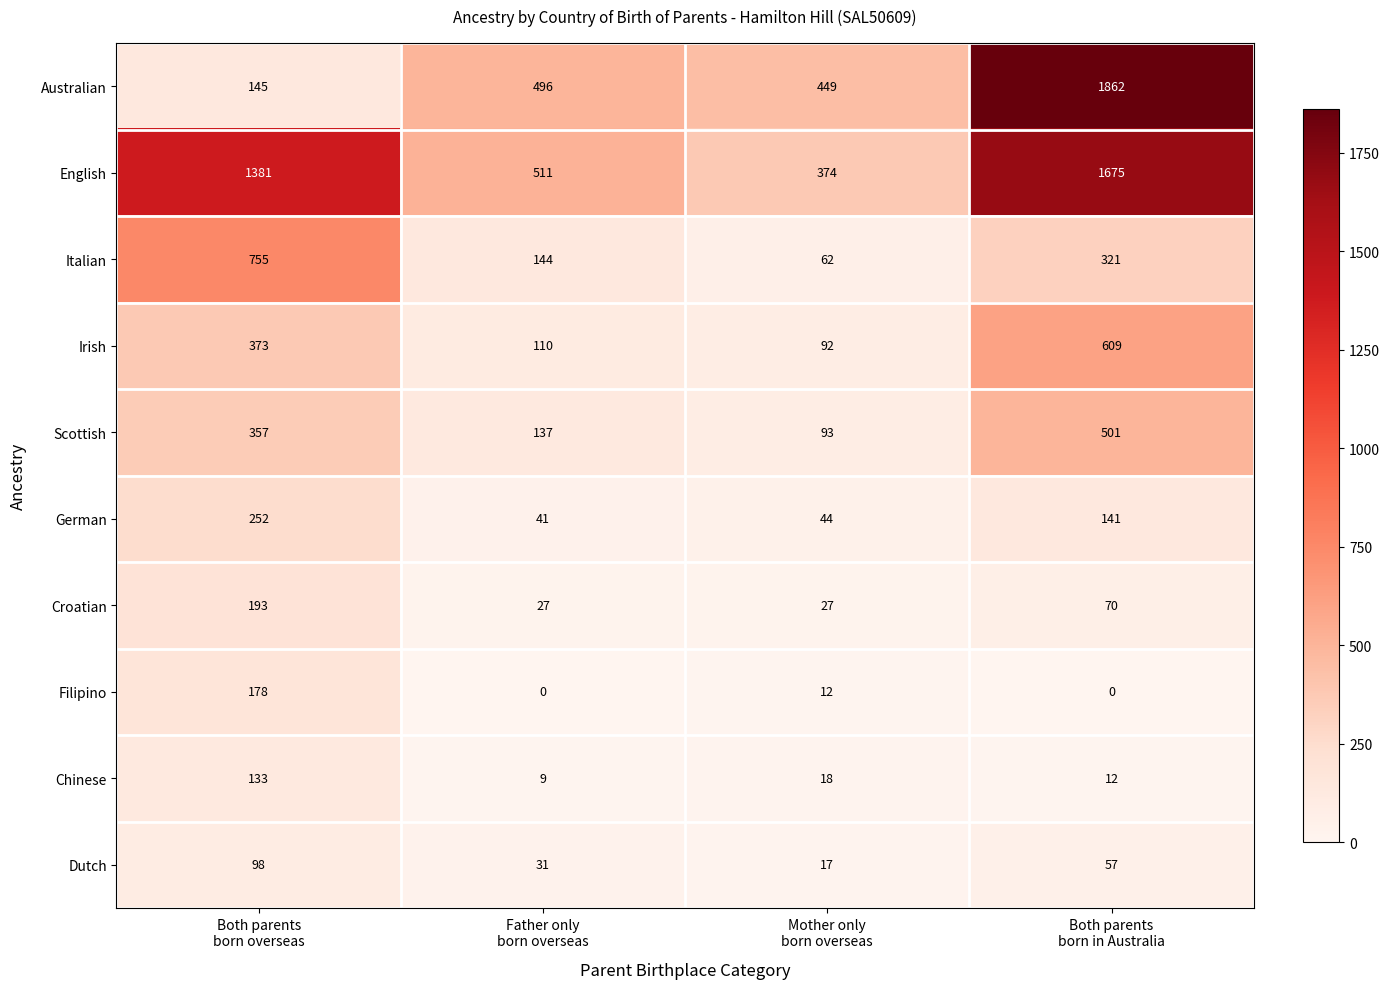

How many series are shown in this chart?

10